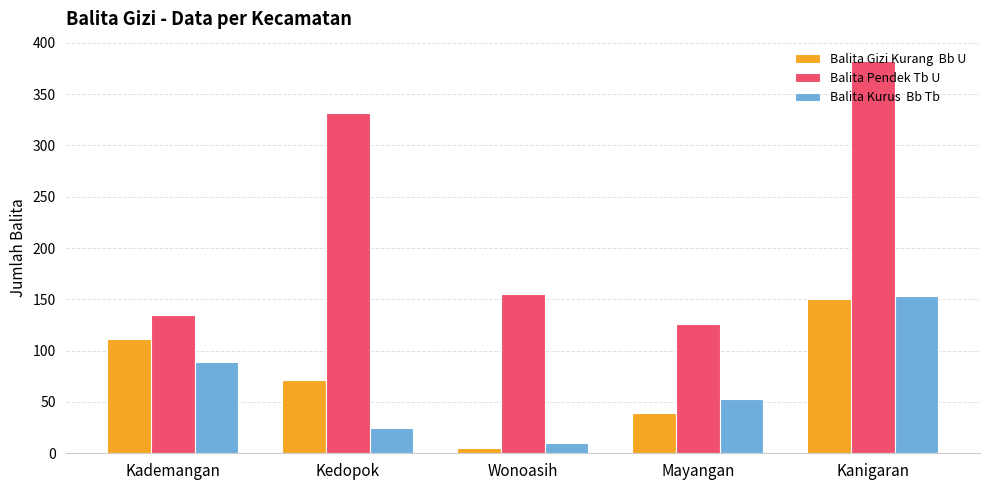

What is the spread (max minus min) of values at Kanigaran?

232